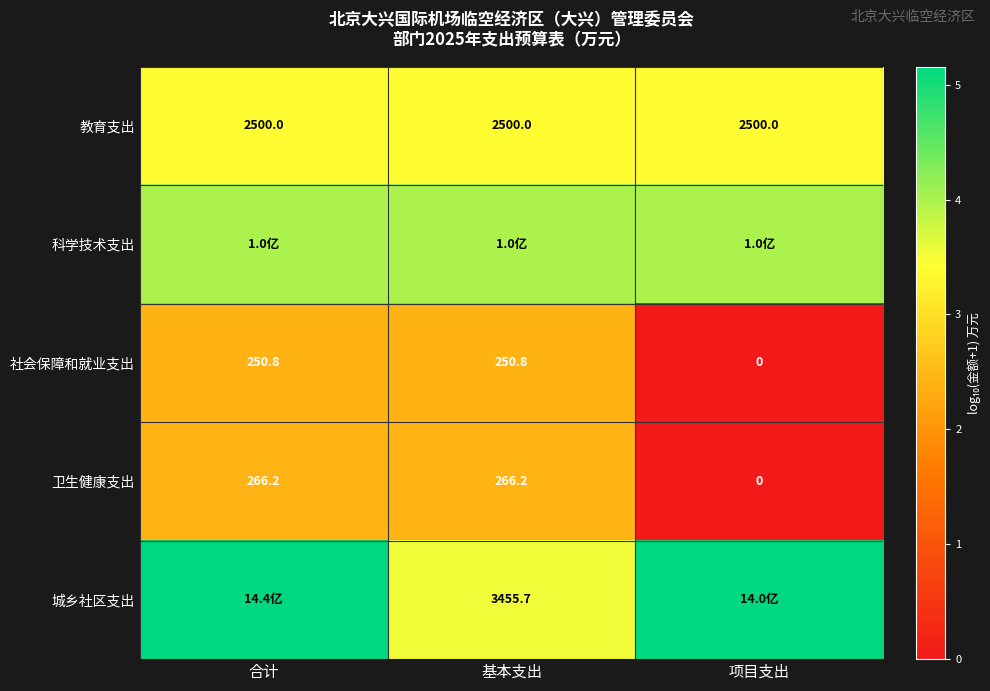

Where does the 卫生健康支出 series first go above 266?

合计